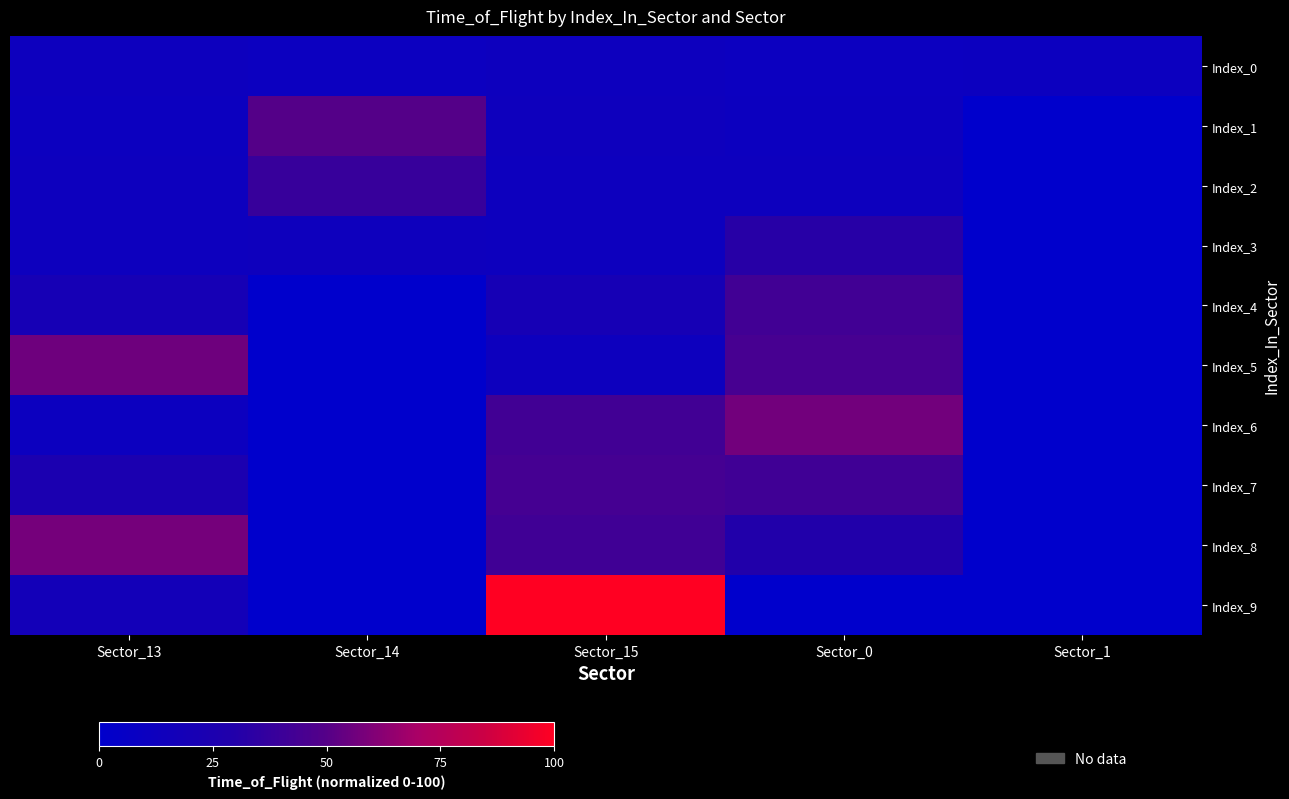

What is the spread (max minus min) of values at Sector_14?

49.7